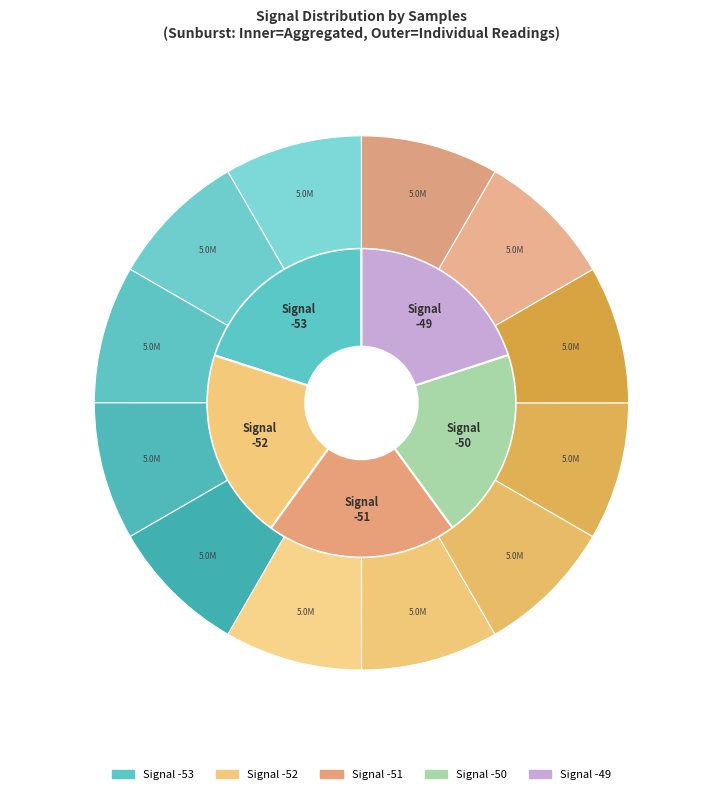

How many slices are in this pie chart?

12